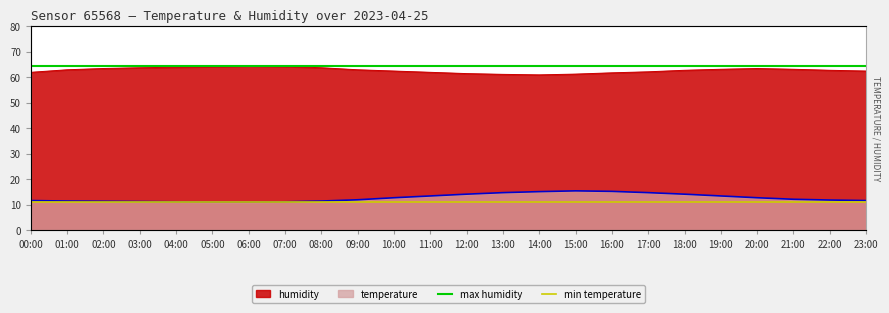

What is the lowest value of the min temperature series?

11.0